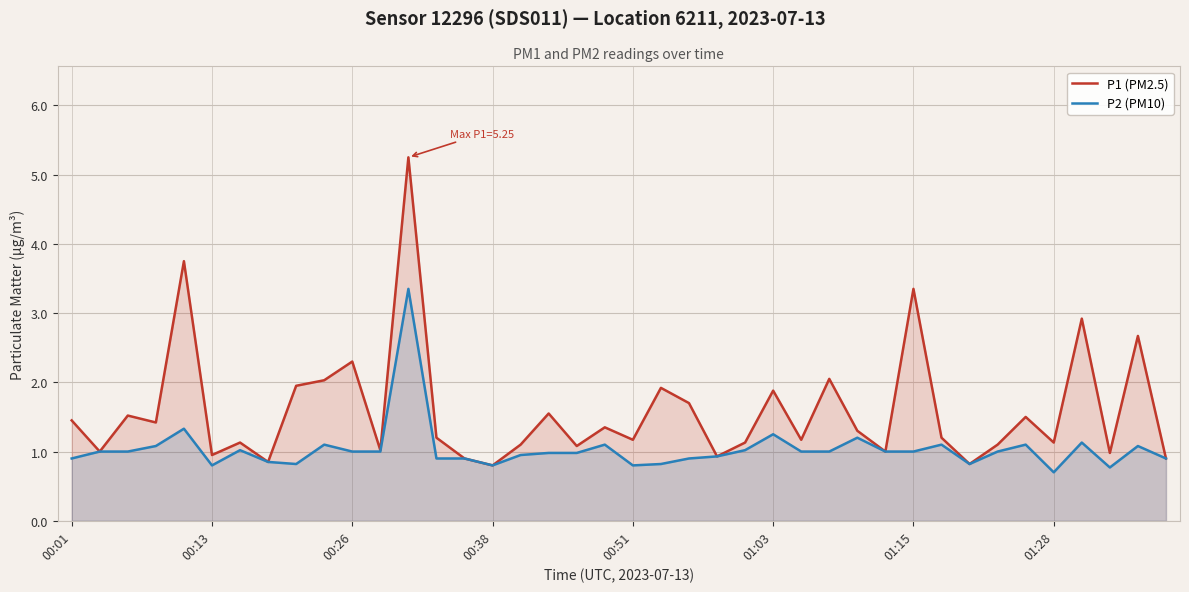

Count the number of data series in this chart.

2